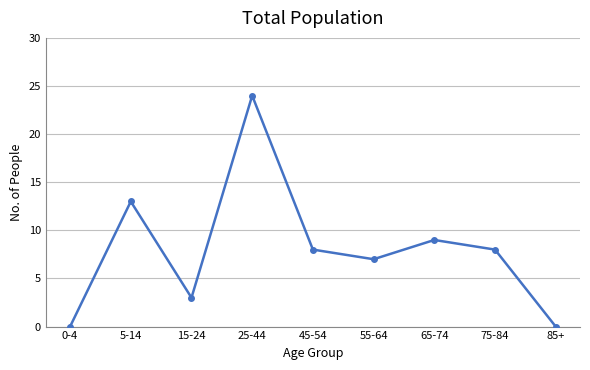

What is the difference between the second highest and second lowest values?

13